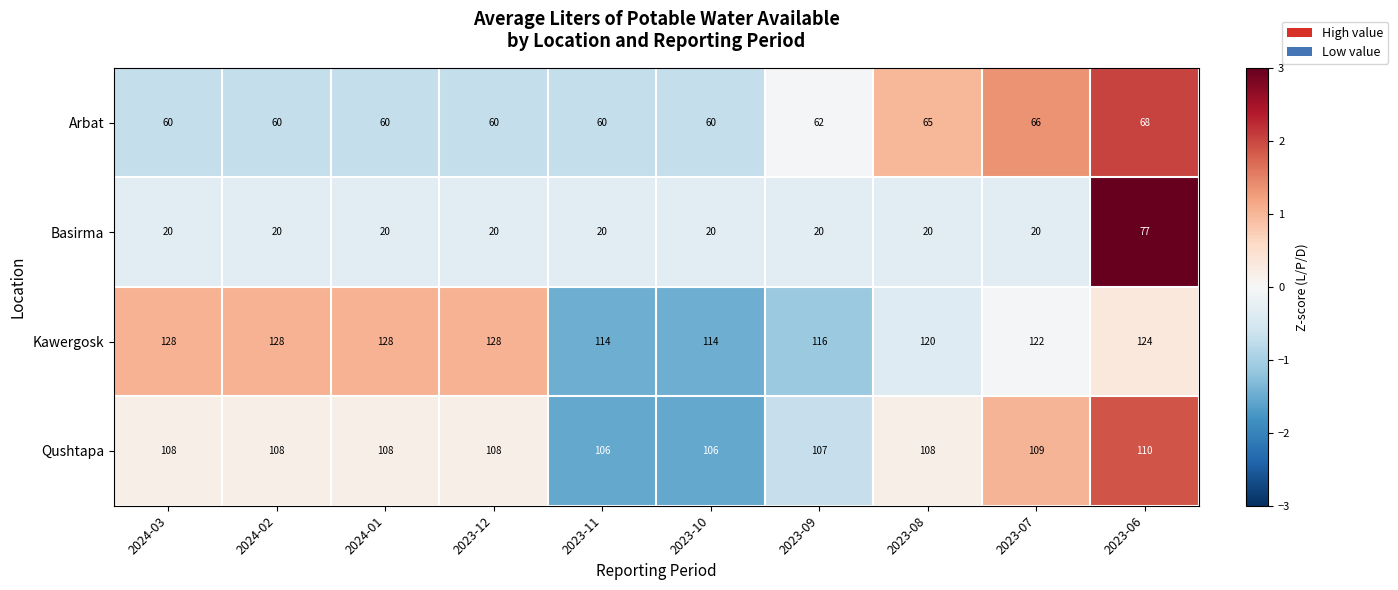

What is the minimum value for Kawergosk?

114